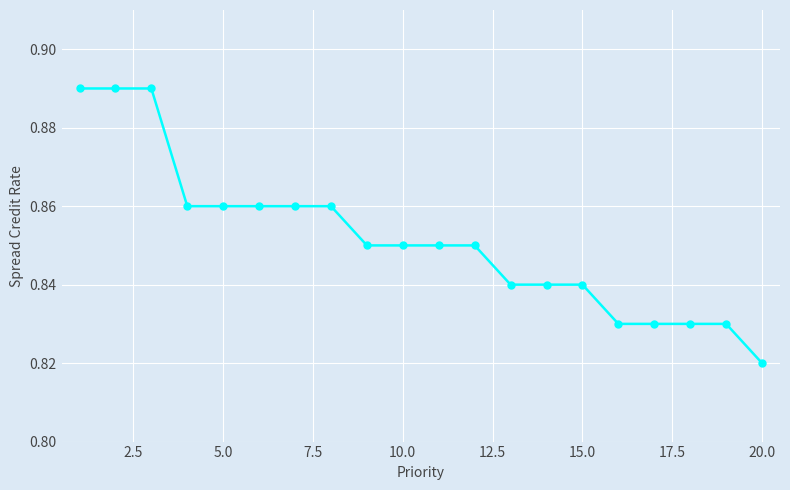

Count the values in the range 0 to 1.

20